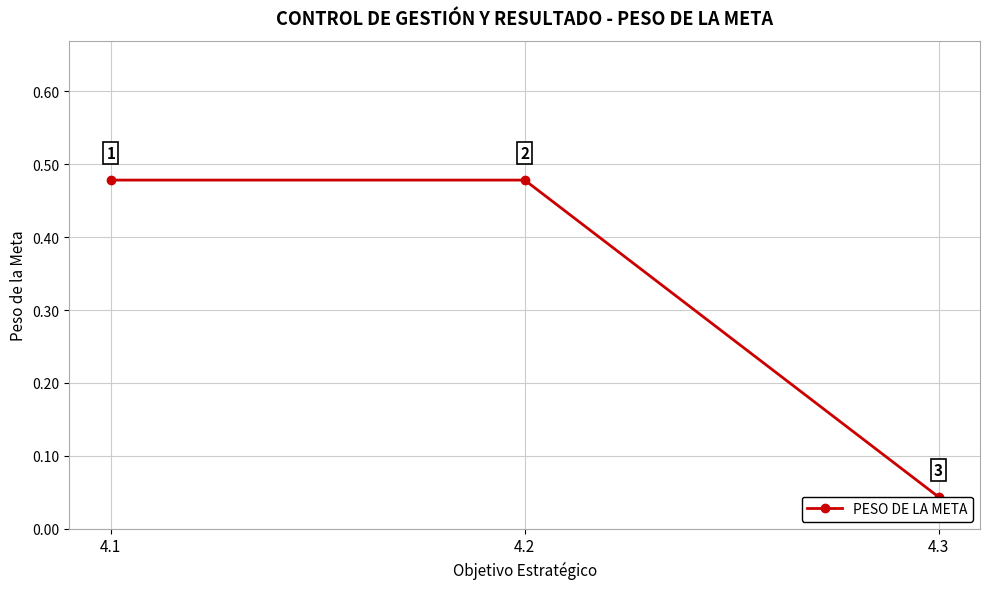

Which label corresponds to the smallest value in the chart?

4.3